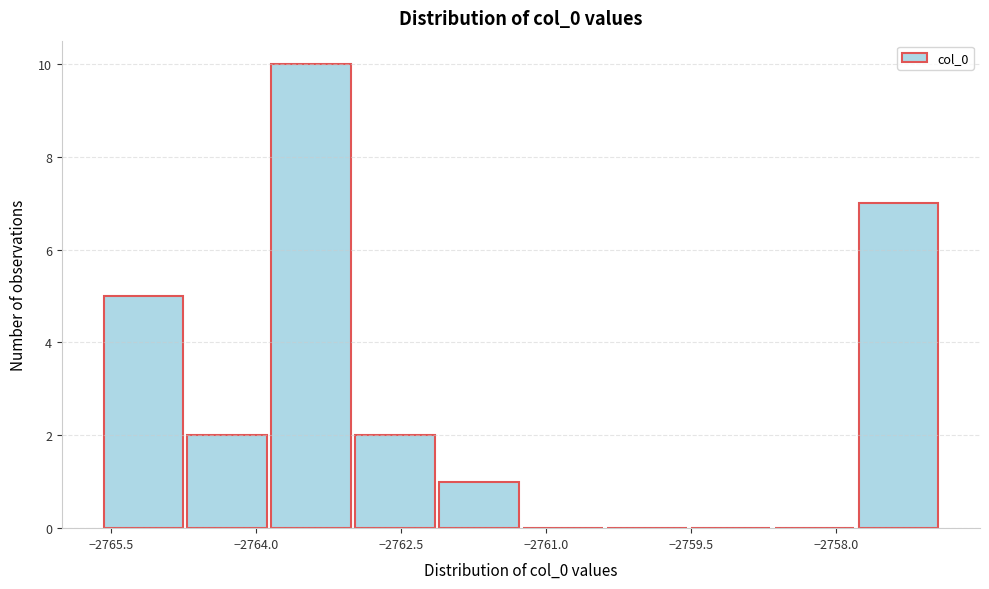

What is the height of the bar covering -2763.8 to -2763.0 on the x-axis? Neither the bar edges nor the heights are printed on the chart, so give them approximately, as read against the axes.

10